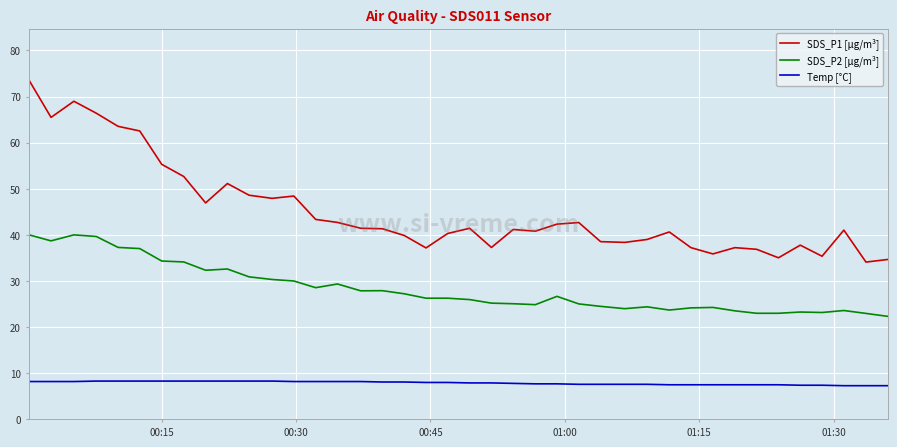

Is this an area chart (filled region under the line)?

No